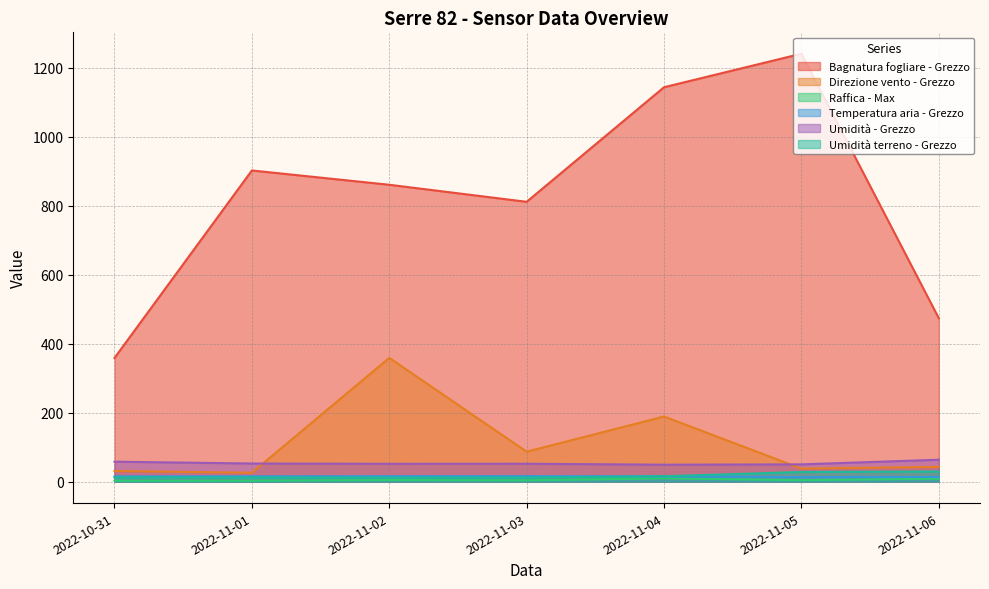

Reading left to right, what are all the values shown in this chart?

Bagnatura fogliare - Grezzo: 2022-10-31=358.7	2022-11-01=902.3	2022-11-02=860.8	2022-11-03=811.4	2022-11-04=1143.6	2022-11-05=1240.7	2022-11-06=474.0
Direzione vento - Grezzo: 2022-10-31=31.0	2022-11-01=26.0	2022-11-02=359.0	2022-11-03=87.0	2022-11-04=189.0	2022-11-05=38.0	2022-11-06=43.0
Raffica - Max: 2022-10-31=2.9	2022-11-01=3.0	2022-11-02=4.7	2022-11-03=3.9	2022-11-04=9.6	2022-11-05=4.4	2022-11-06=8.7
Temperatura aria - Grezzo: 2022-10-31=15.3	2022-11-01=15.5	2022-11-02=15.8	2022-11-03=16.0	2022-11-04=15.6	2022-11-05=13.3	2022-11-06=13.7
Umidità - Grezzo: 2022-10-31=58.0	2022-11-01=52.7	2022-11-02=51.8	2022-11-03=52.0	2022-11-04=49.3	2022-11-05=50.2	2022-11-06=63.7
Umidità terreno - Grezzo: 2022-10-31=12.4	2022-11-01=12.2	2022-11-02=12.1	2022-11-03=12.0	2022-11-04=15.8	2022-11-05=28.1	2022-11-06=29.5